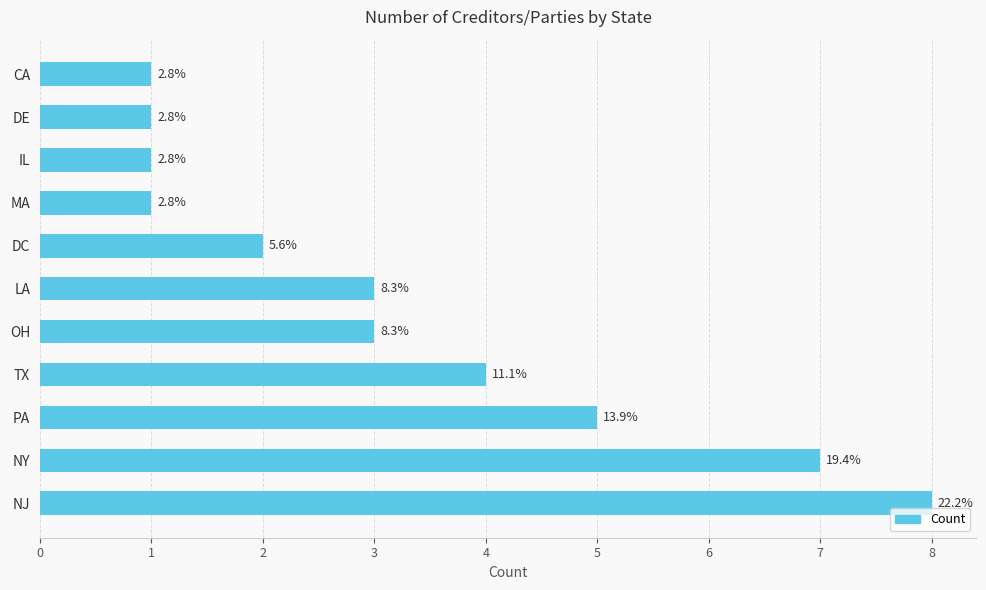

Does the chart contain any negative values?

No